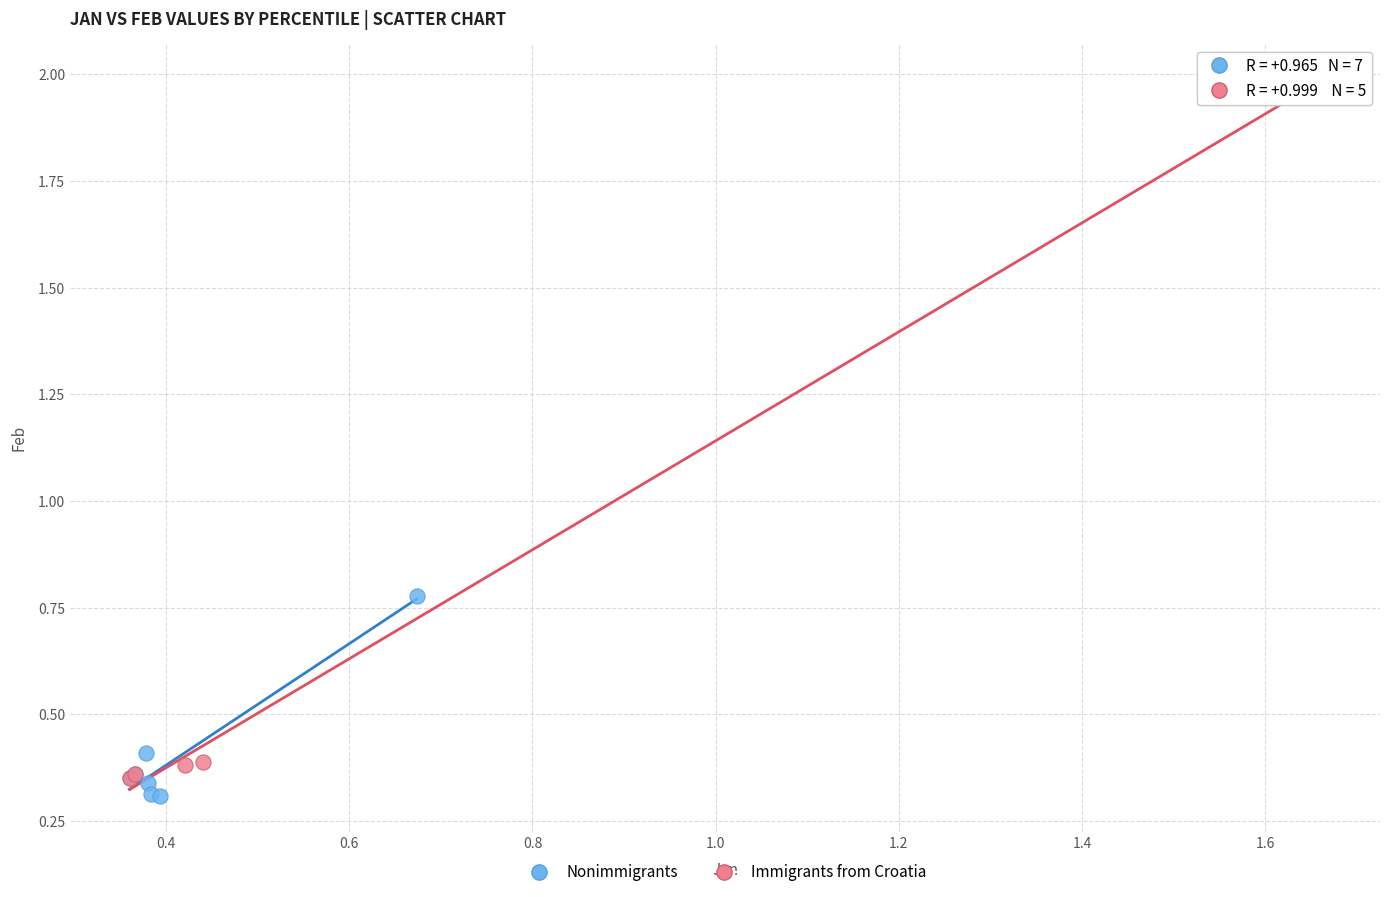

Which series reaches the maximum Y coordinate?

Immigrants from Croatia